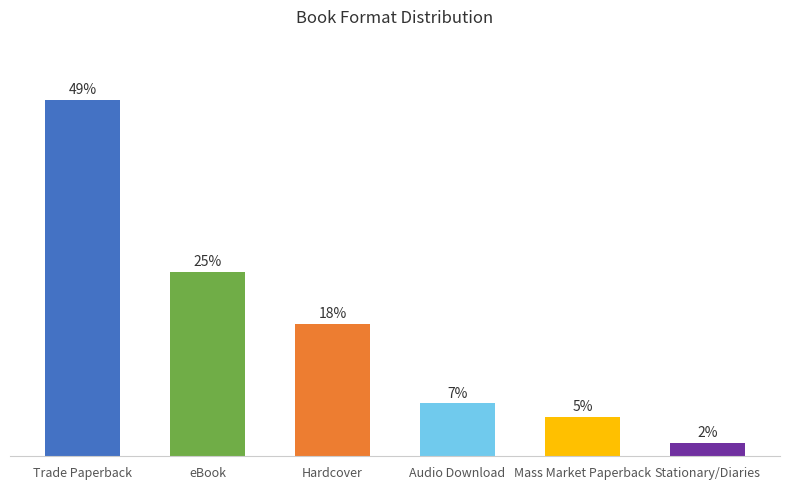

What is the label of the 4th bar from the left?

Audio Download